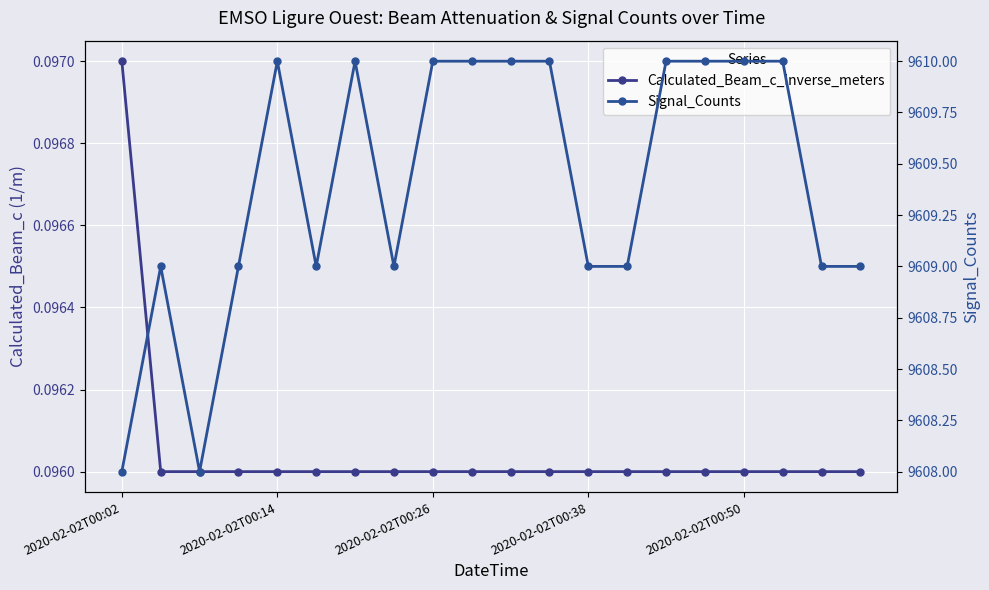

Which has a higher value, 16 or 13?

16